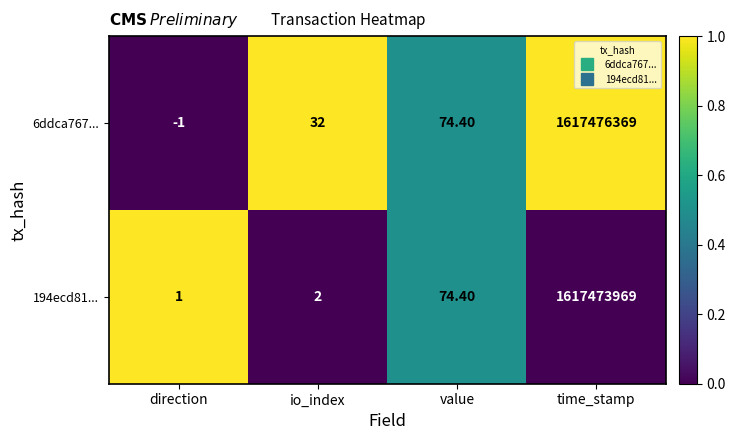

How many negative values does the 6ddca767... series have?

1